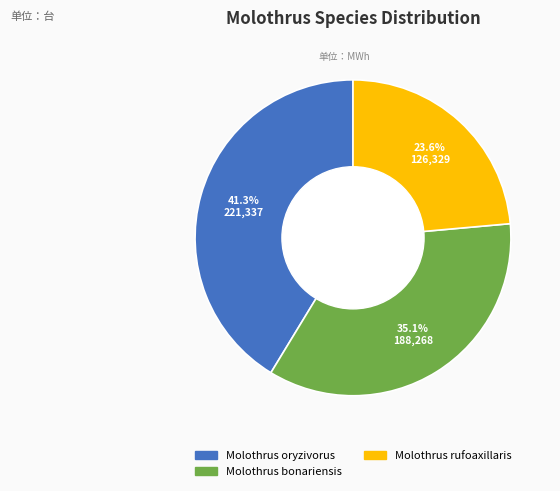

Approximately how many times larger is the value at Molothrus rufoaxillaris compared to Molothrus bonariensis?

0.7